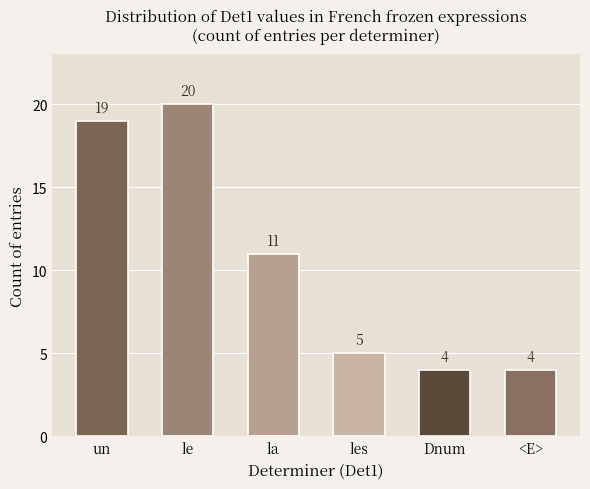

What value does the data have at Dnum, to the nearest 5?

5